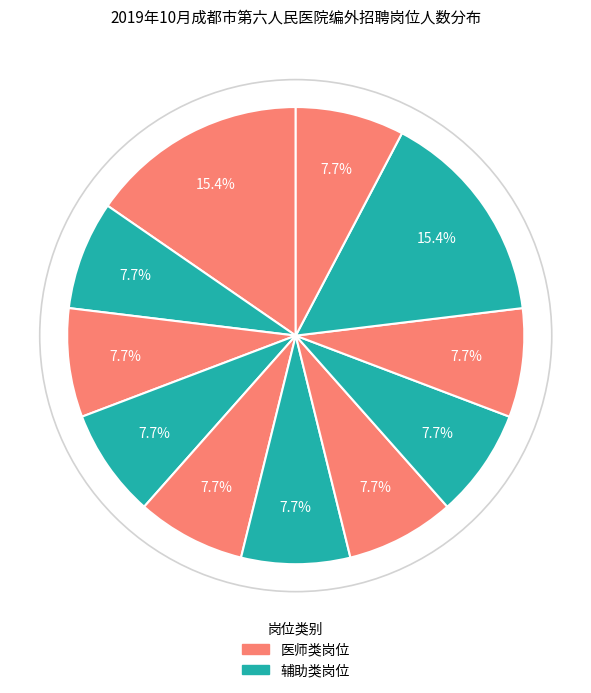

Count the number of slices in the pie.

11